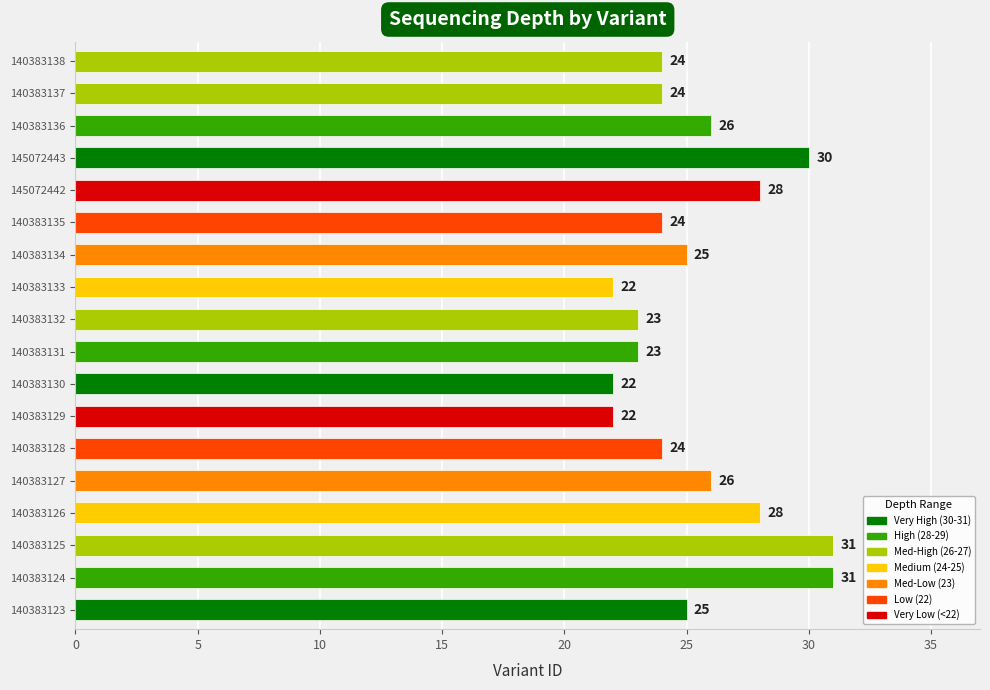

What is the average value?

25